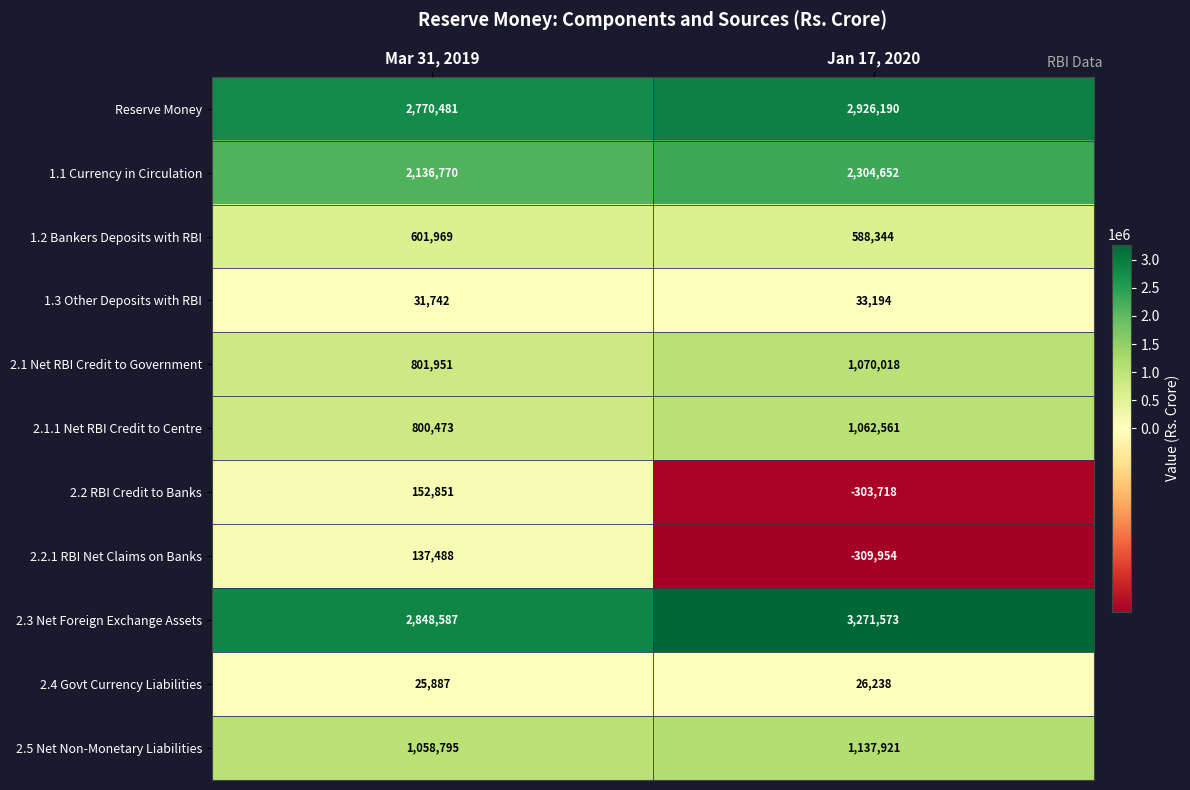

What is the average value of the 2.5 Net Non-Monetary Liabilities series?

1098358